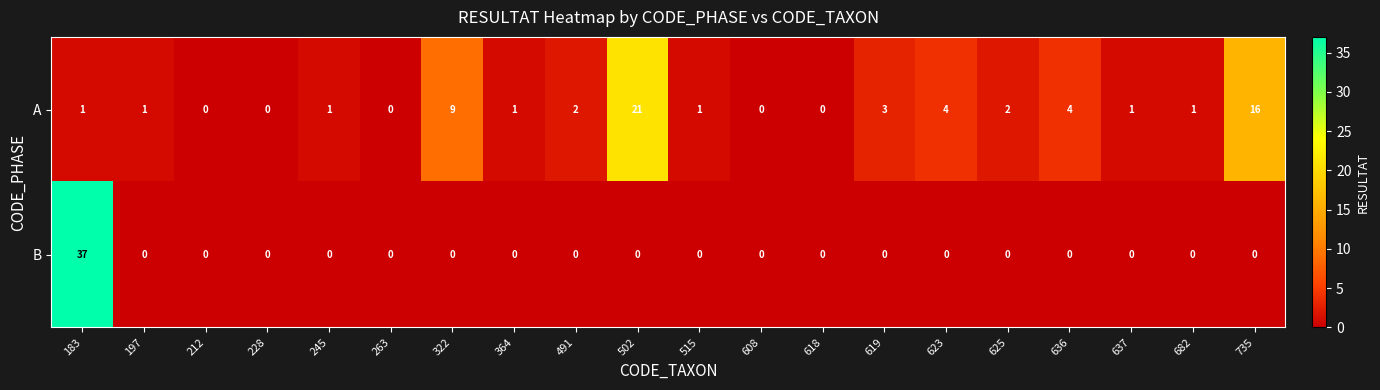

Which series has the widest spread of values?

B